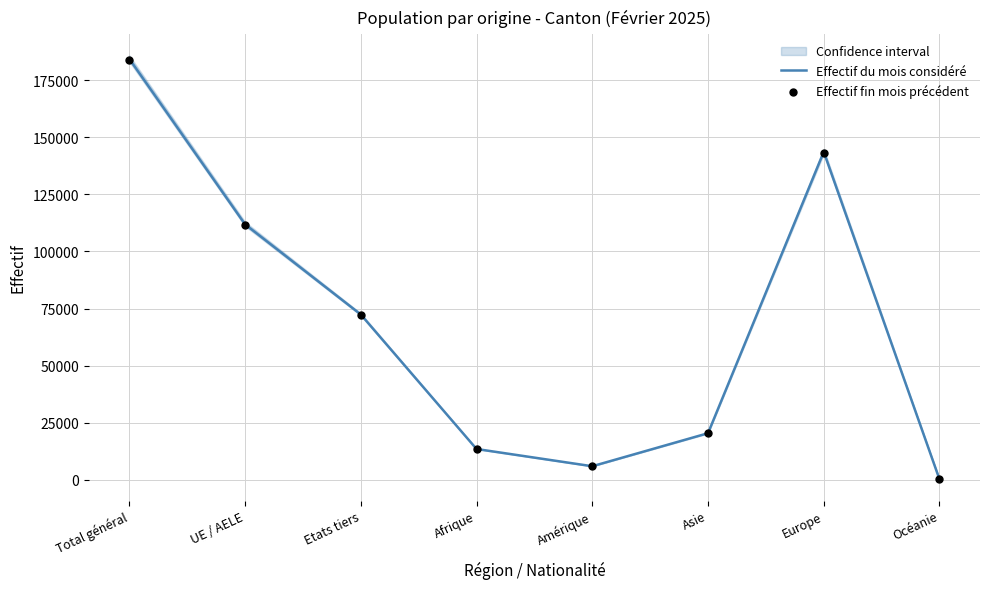

Which series has the largest Y range (max minus min)?

Effectif du mois considéré